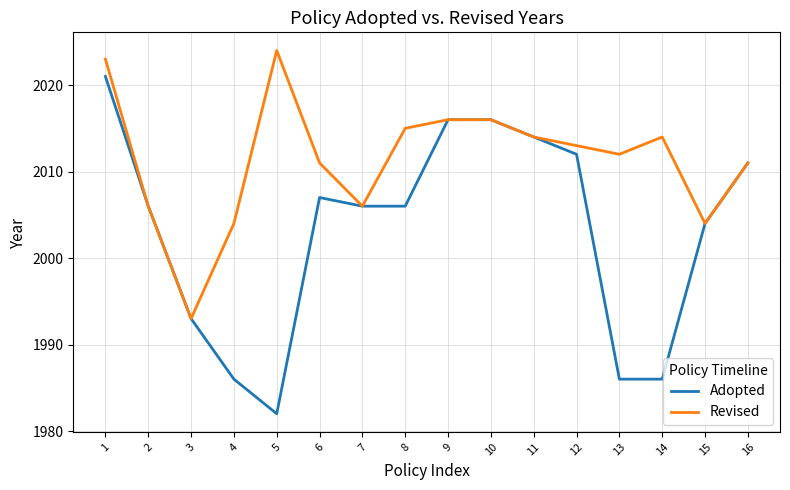

How many lines are shown in the chart?

2